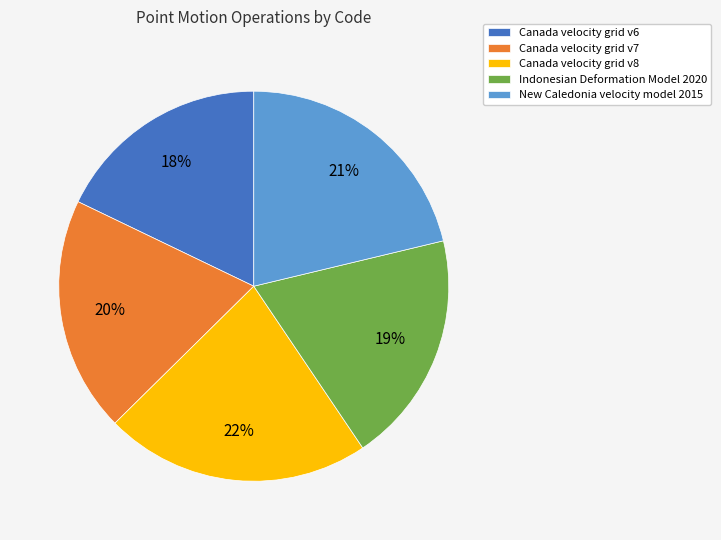

What is the ratio of the value at New Caledonia velocity model 2015 to the value at Indonesian Deformation Model 2020?

1.1